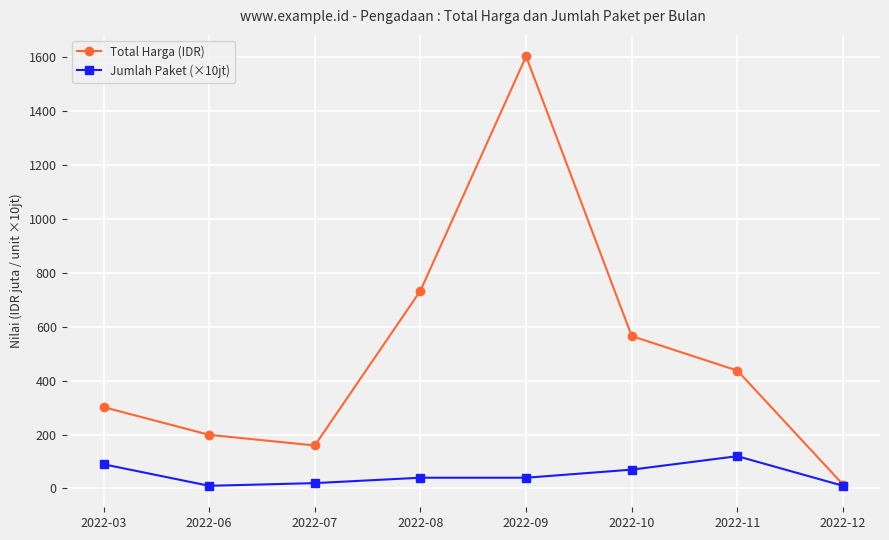

Where does the Jumlah Paket (×10jt) series first go above 40000000?

2022-03